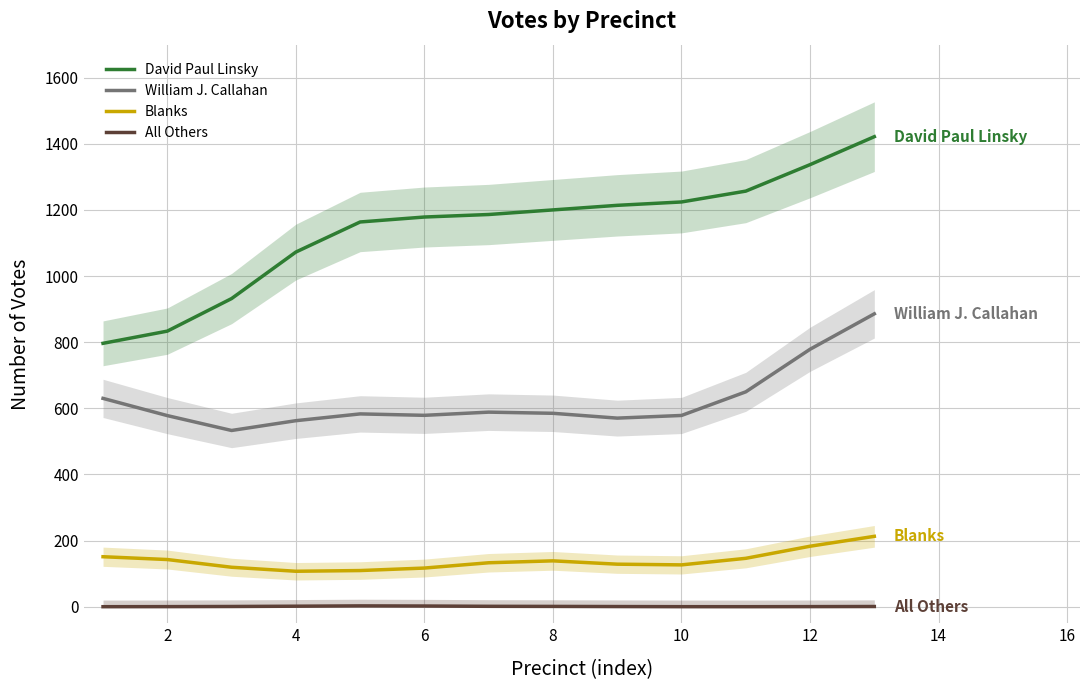

What is the difference between the maximum and minimum values in the Blanks series?

105.6